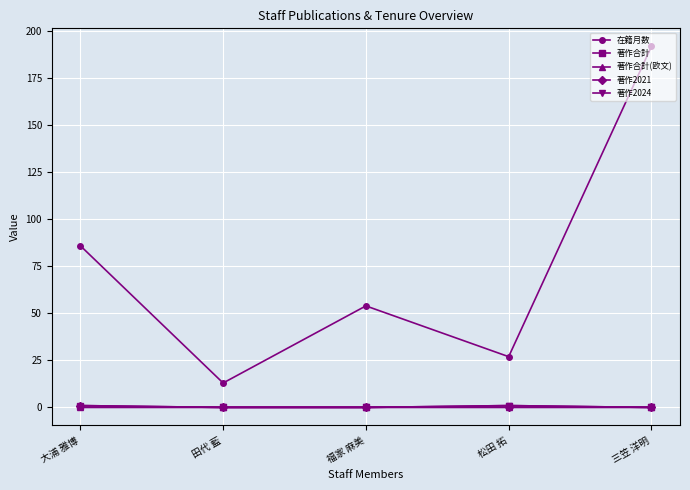

True or false: 著作合計 and 在籍月数 intersect in this chart.

False